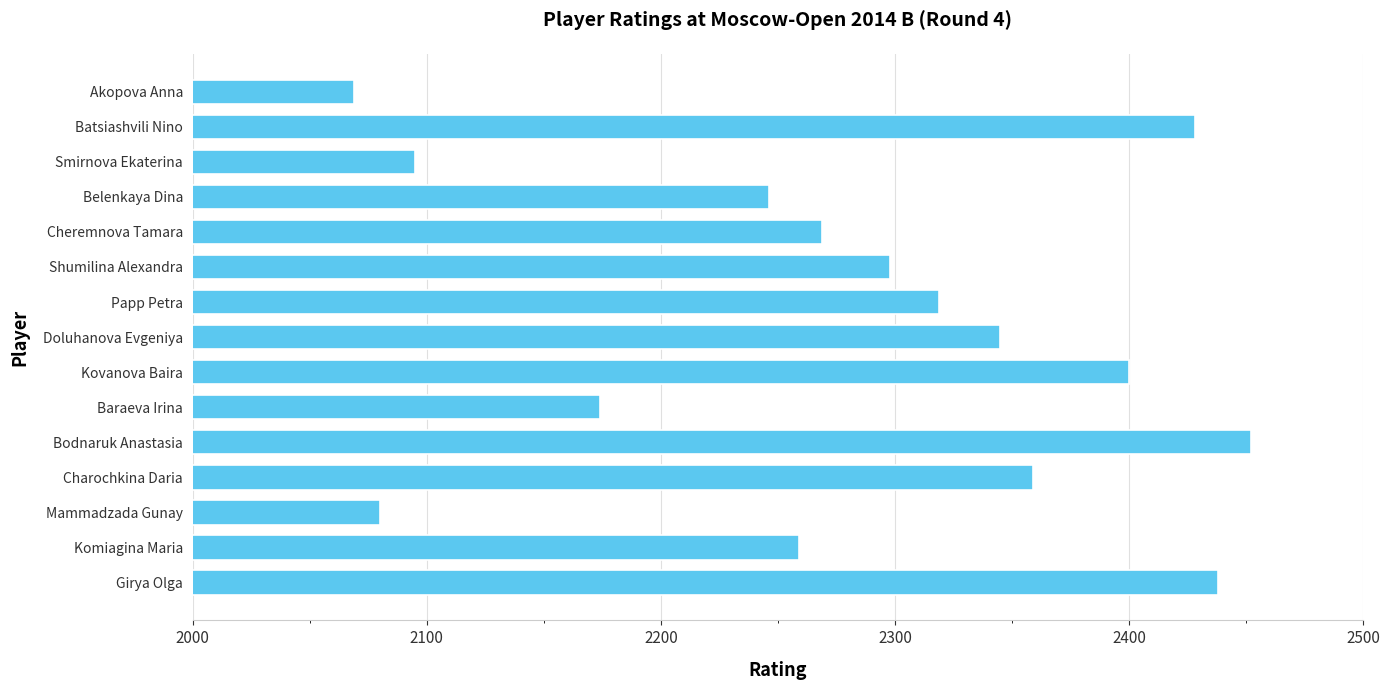

What is the approximate value at Batsiashvili Nino?

2428